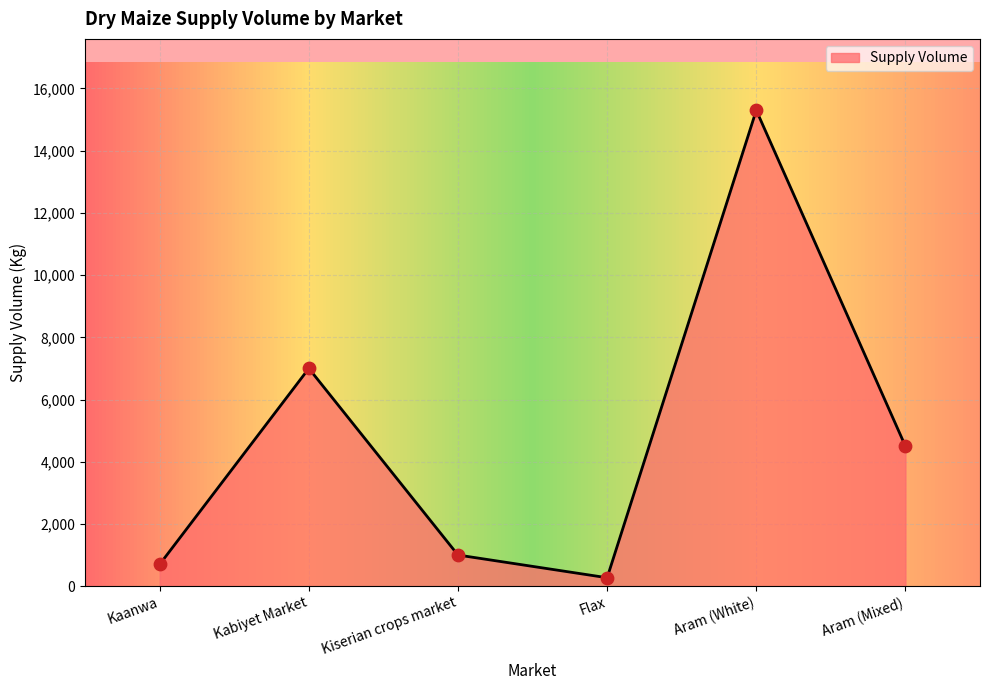

What is the change in value from Kabiyet Market to Flax?

-6730